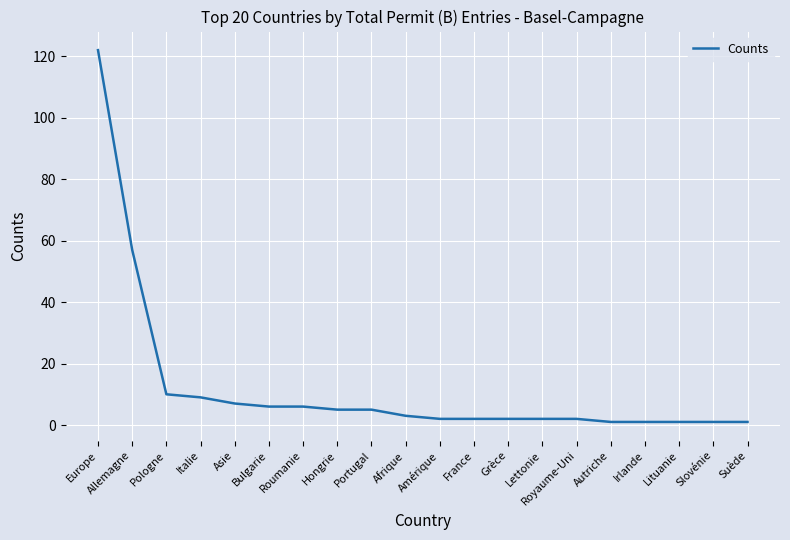

At which category does the chart reach its peak across all series?

Europe